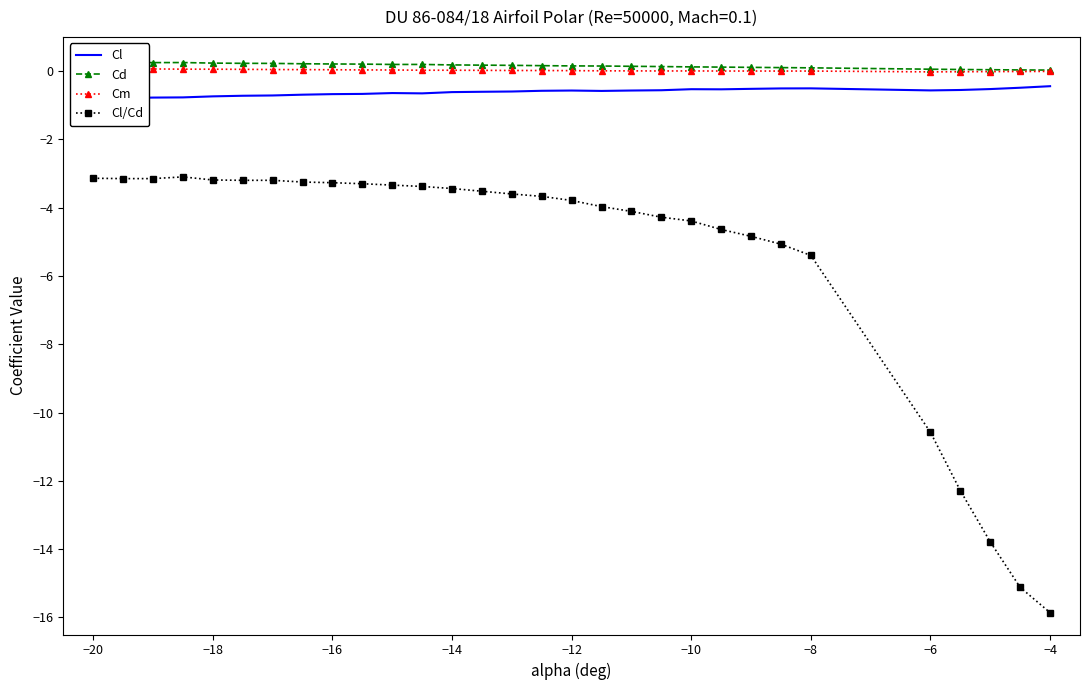

At which label is Cl/Cd closest to -9?

−6